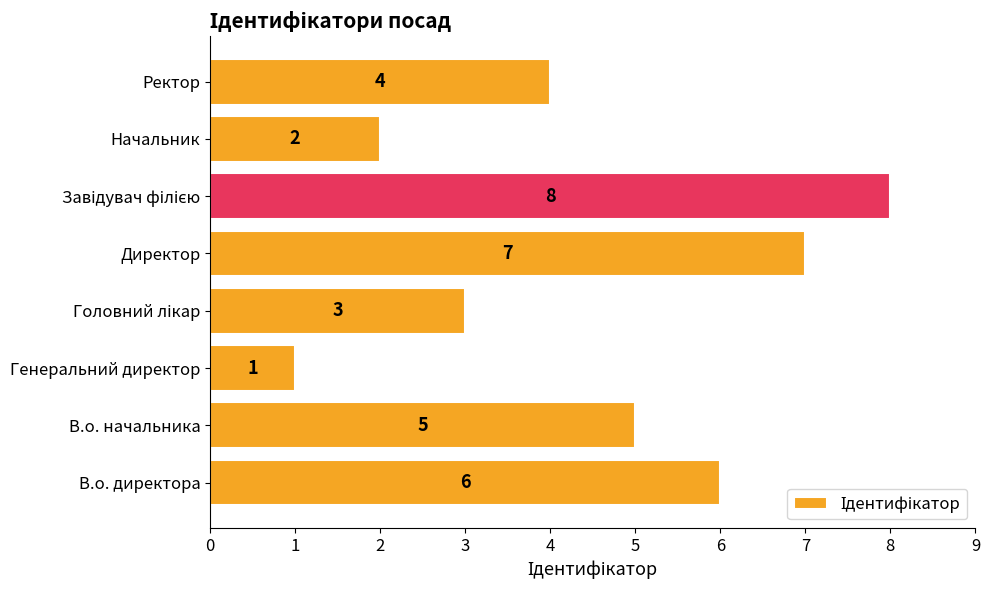

At which label is the value closest to 4?

Ректор